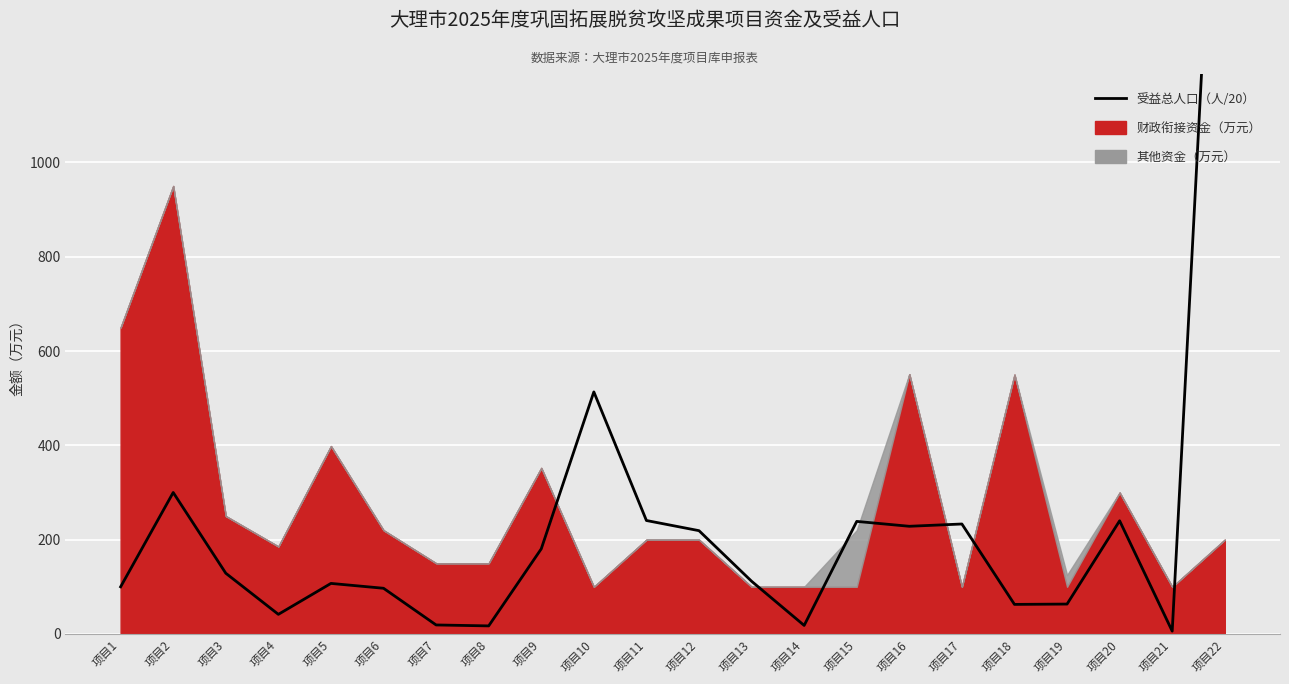

True or false: the data shows 240.0 at 项目20.

True